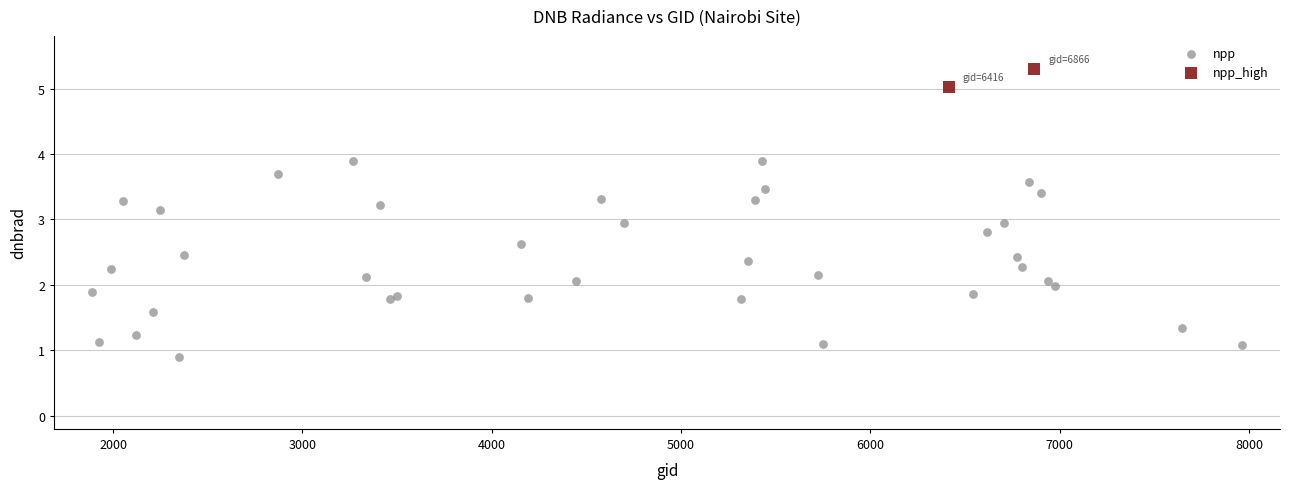

What are all the series names shown in the legend?

npp, npp_high